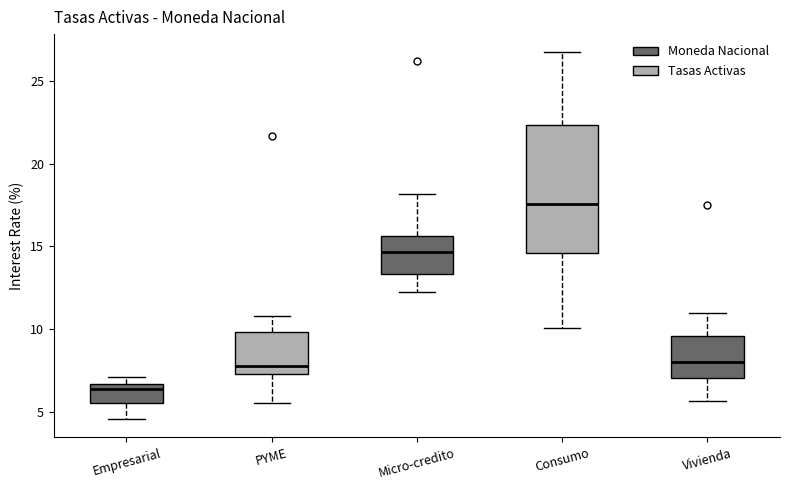

Where is the upper edge of the box for Micro-credito on the y-axis? The values are not printed on the chart, so give them approximately, as read against the axis.

15.5